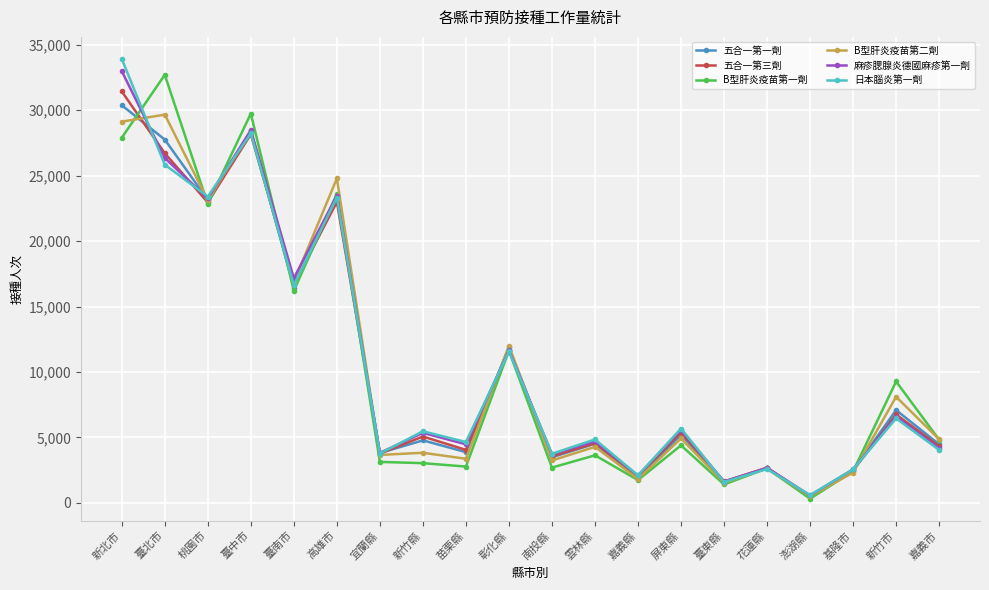

What position from the left is 新竹縣?

8